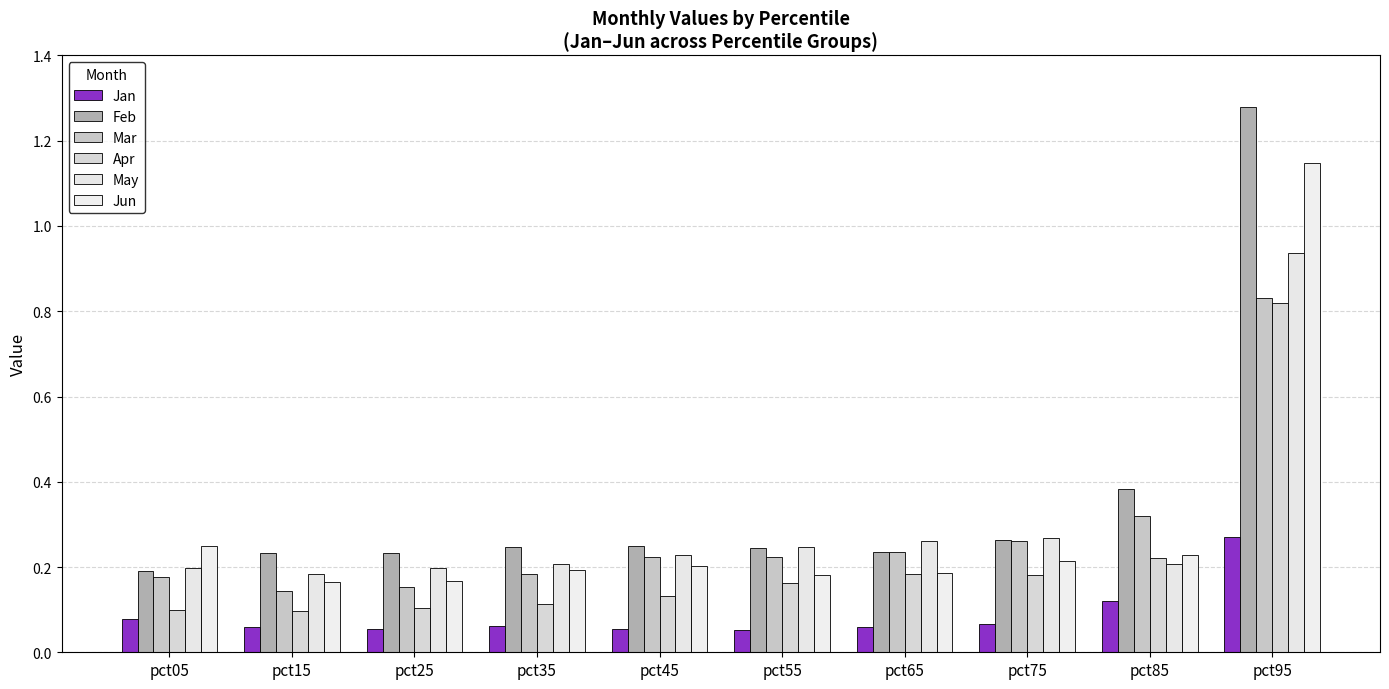

Which label corresponds to the smallest value in the chart?

pct55